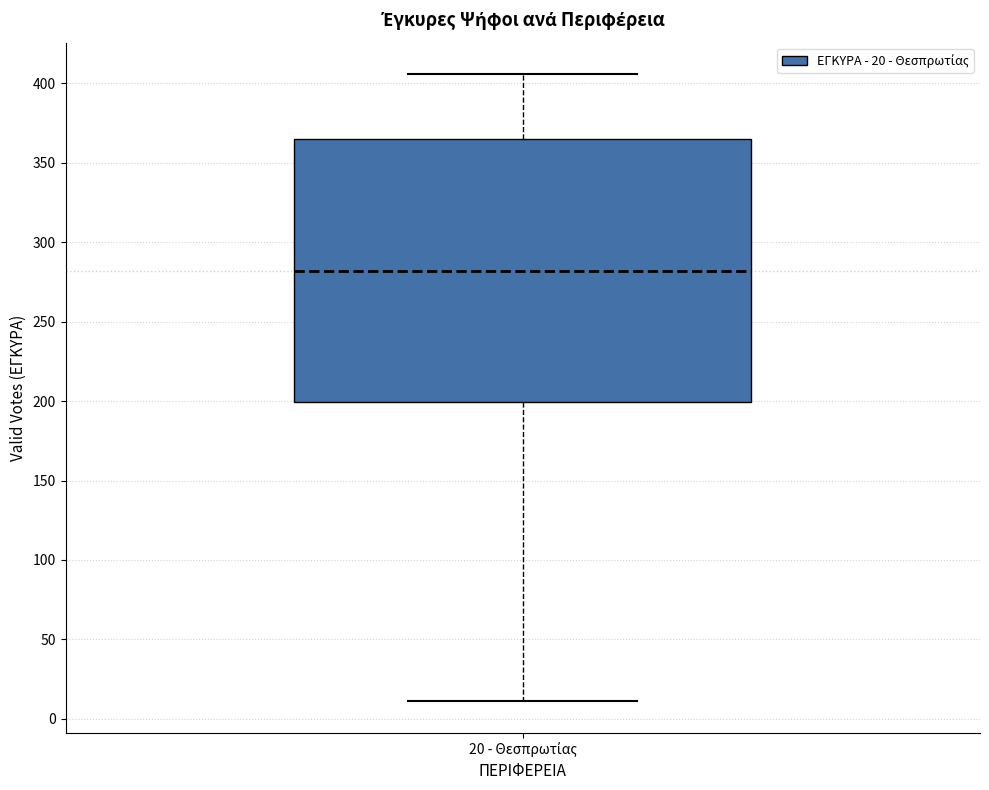

Read this box plot against the y-axis: the position of the median line, the range covered by the box, and the ends of both whiskers. The values are not printed on the chart, so give them approximately, as read against the axis.

median 280, box 200 to 365, whiskers 10 to 405